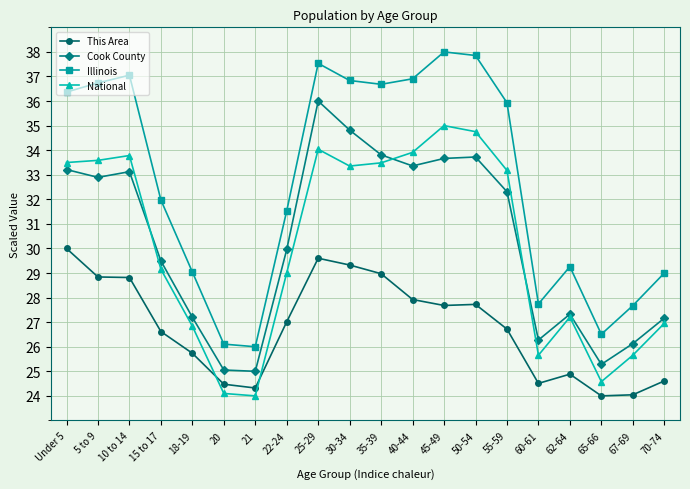

The National series shows 27.0 at 70-74. True or false?

True